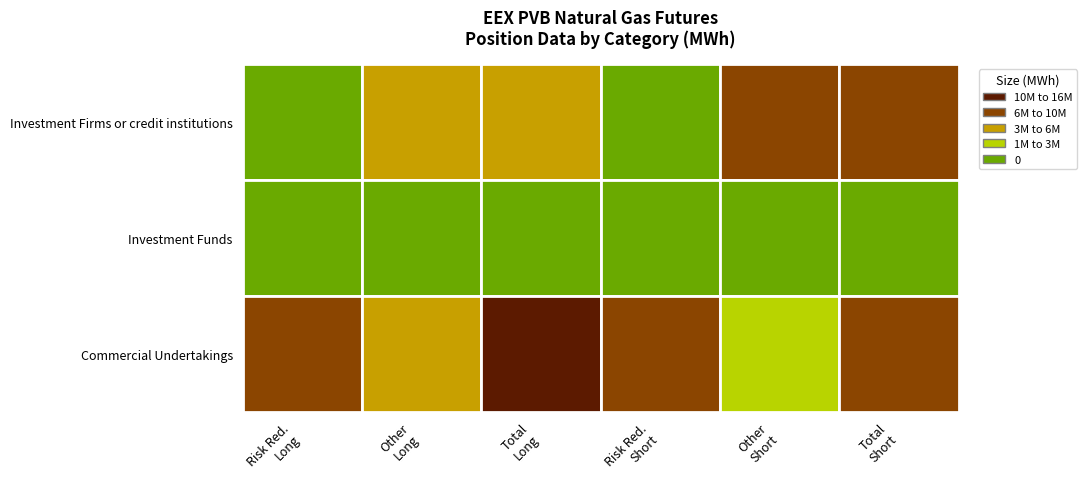

True or false: Total (Short) has a value of 2059385 at 2.

False